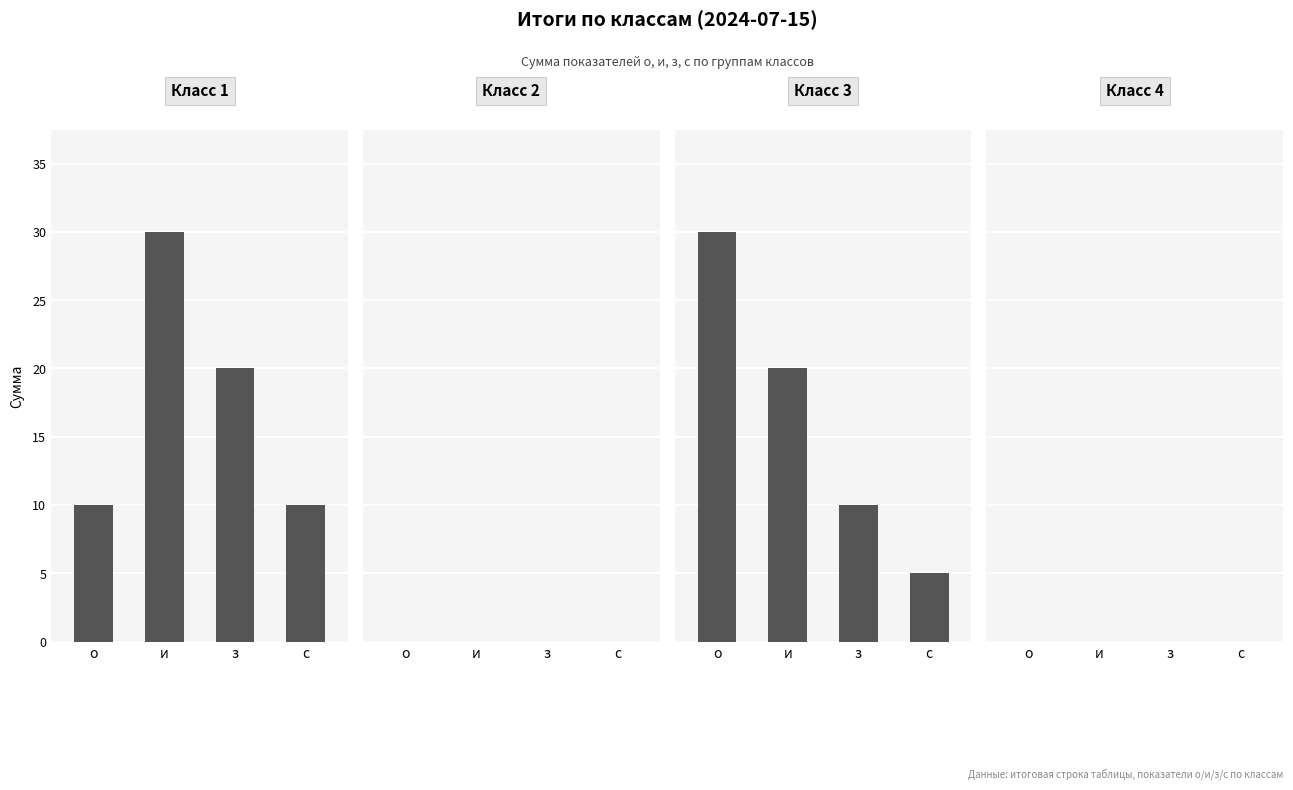

At с, list the series in order from smallest to largest.

Класс 2, Класс 4, Класс 3, Класс 1